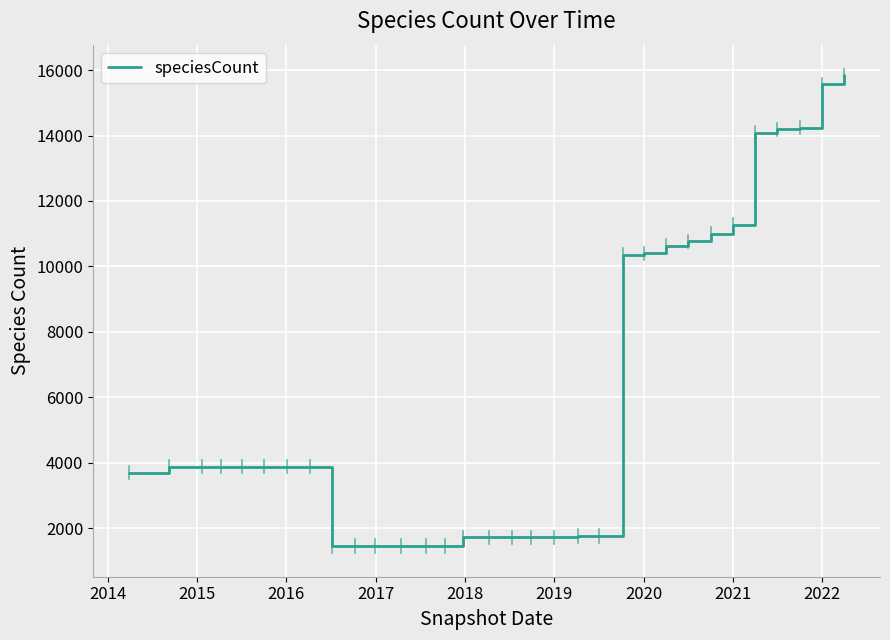

What is the difference between the maximum and minimum values?

14378